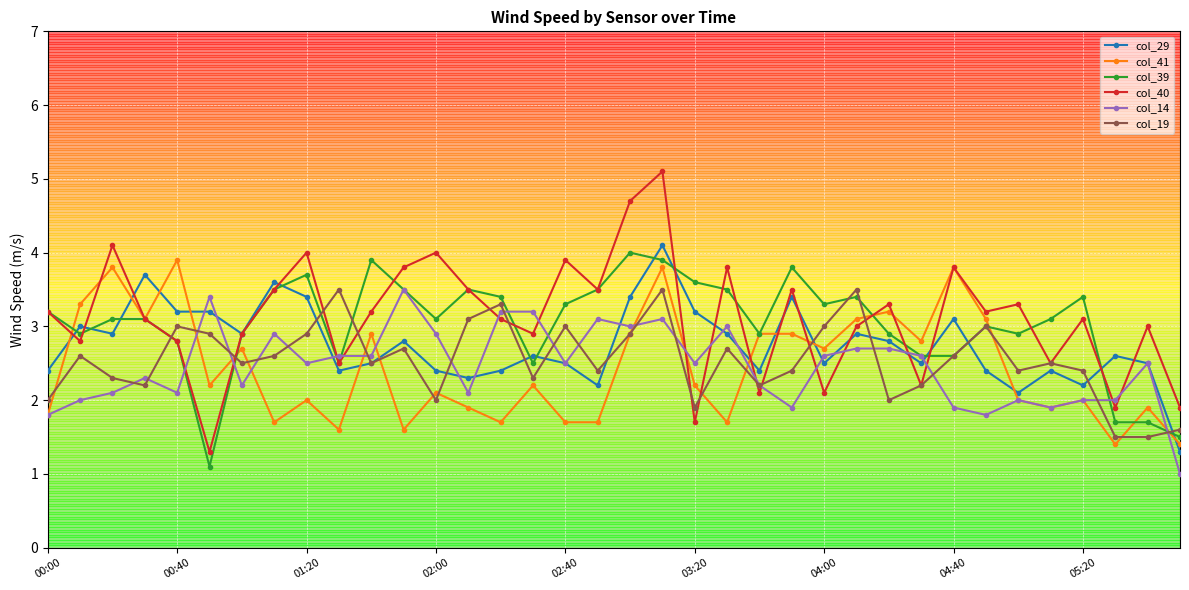

What is the difference between the maximum and minimum values in the col_41 series?

2.5